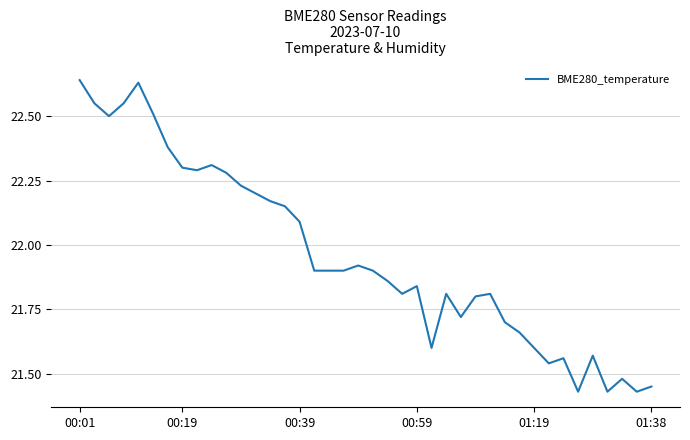

What is the difference between the maximum and minimum values?

1.2